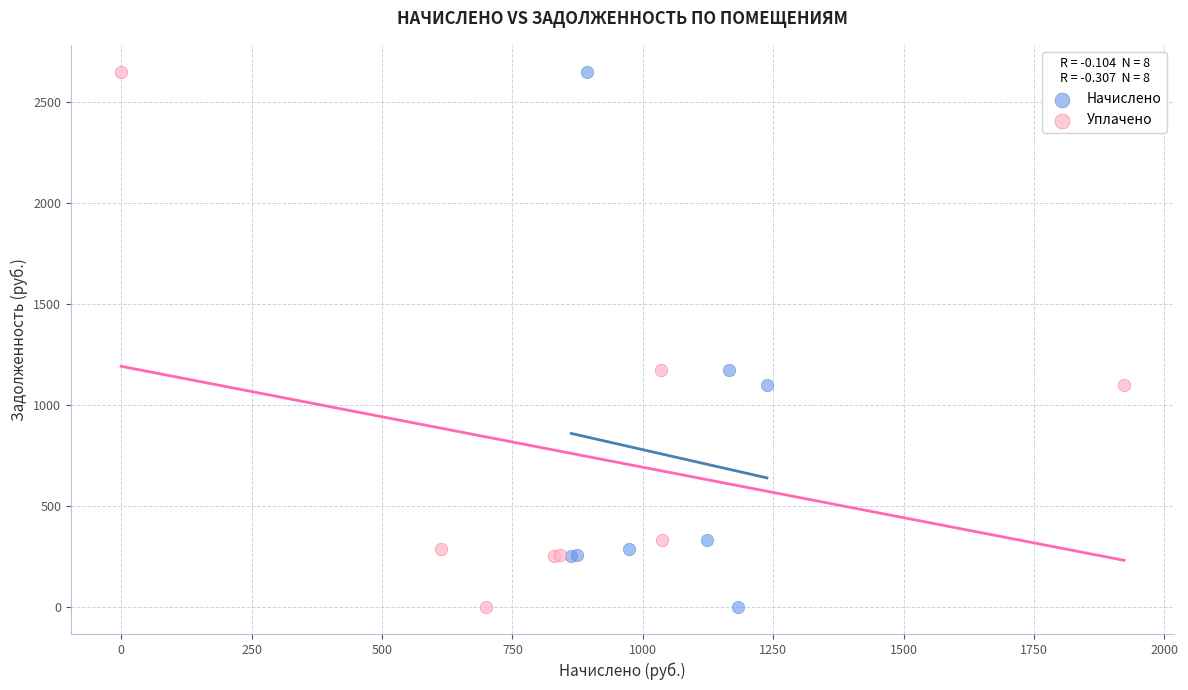

What are all the series names shown in the legend?

Начислено, Уплачено